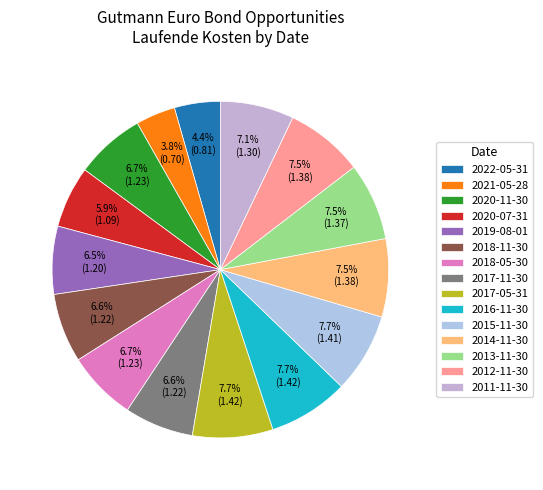

Which slice is the smallest?

2021-05-28